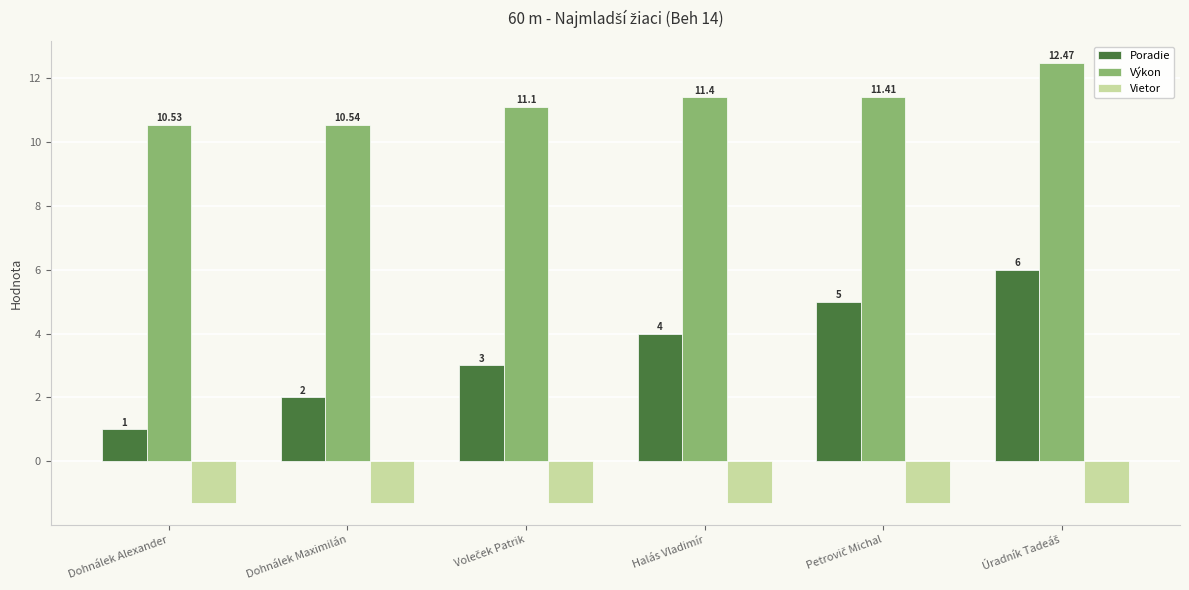

How many categories are shown in the chart?

6